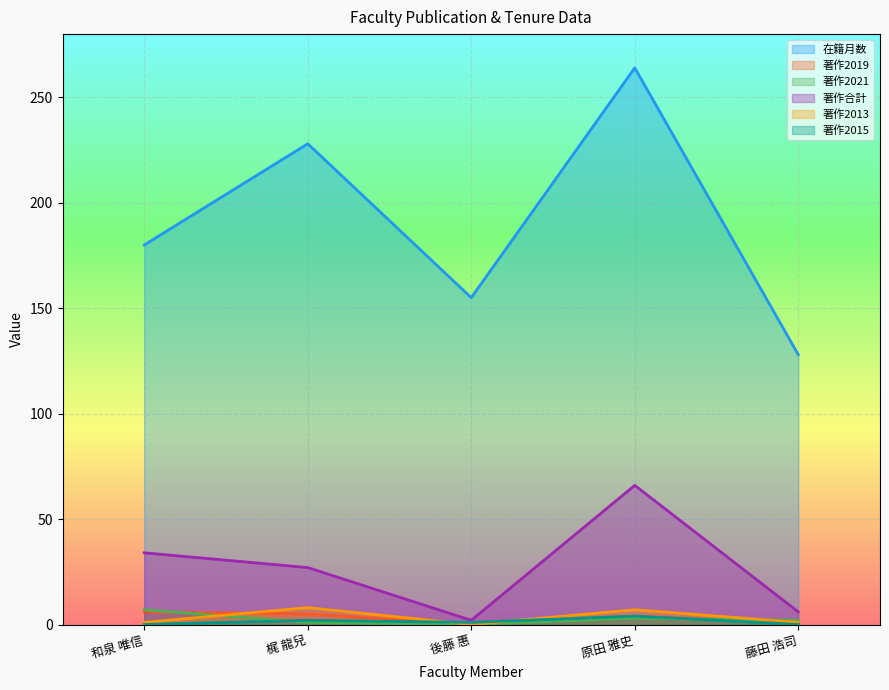

Between 後藤 惠 and 藤田 浩司, which is larger?

後藤 惠